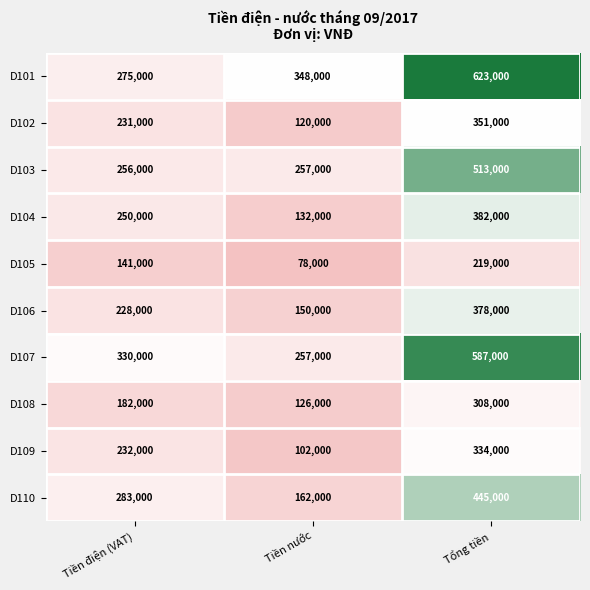

Is it true that D109 equals 102000 at Tiền nước?

True